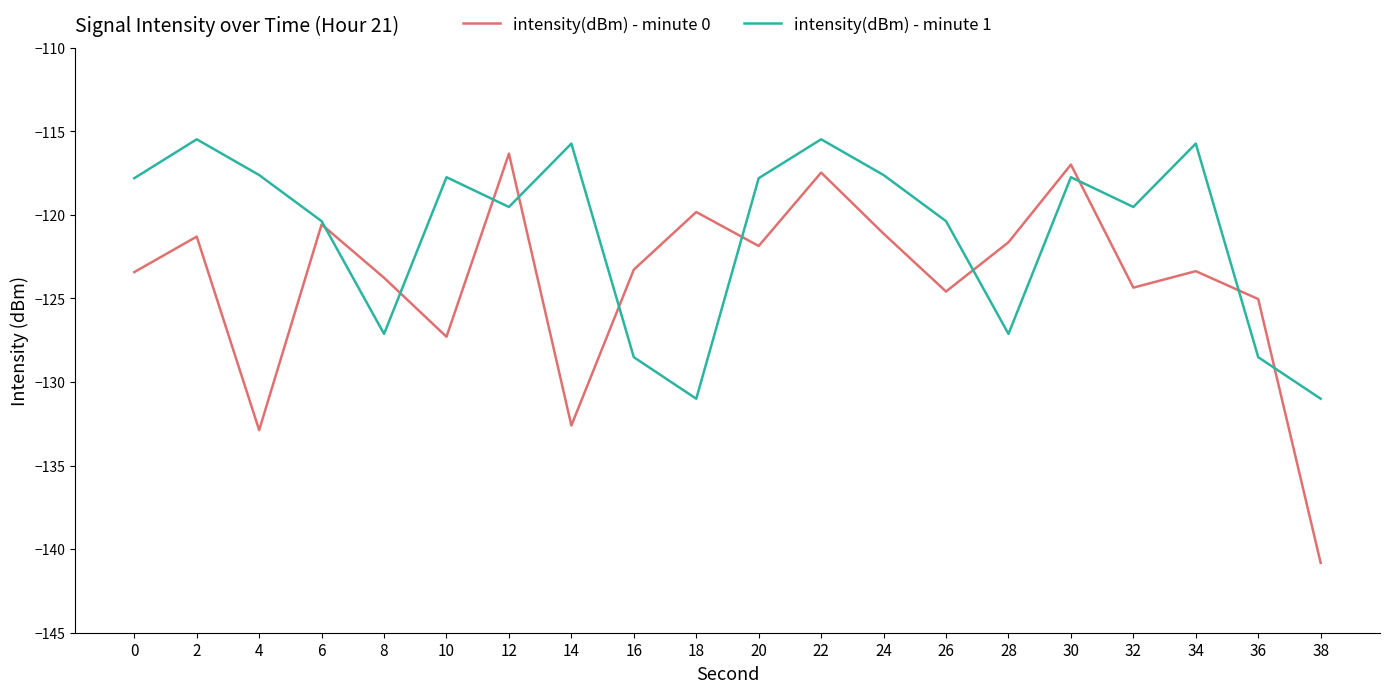

What is the lowest value of the intensity(dBm) - minute 0 series?

-140.8